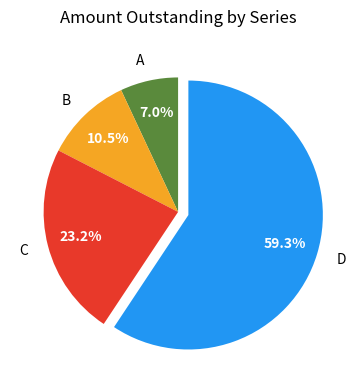

Rank the categories by value from lowest to highest.

A, B, C, D